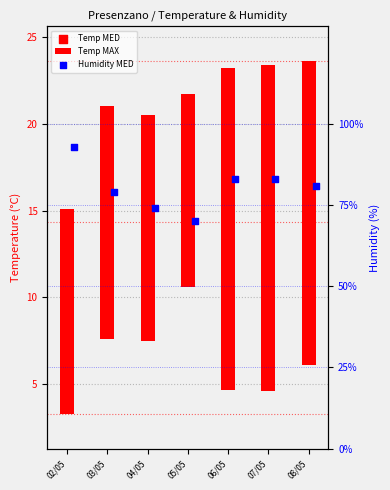

At which category is the sum across all series the highest?

07/05